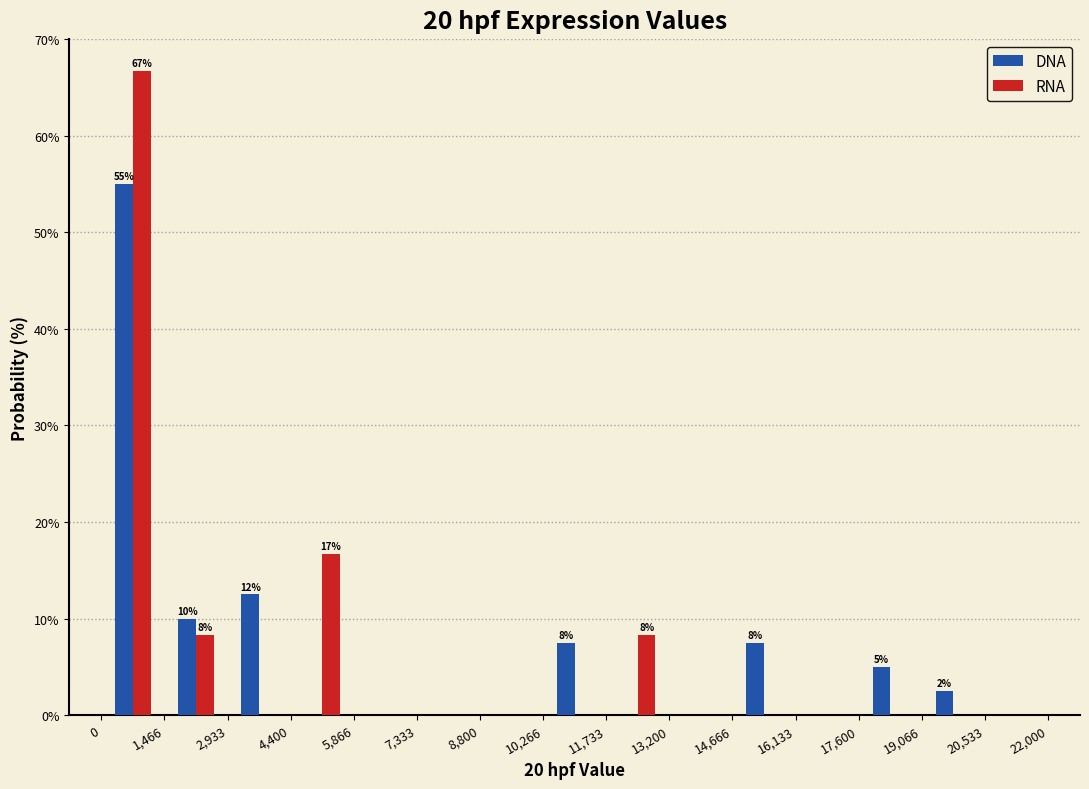

In the DNA series, which range on the x-axis has the tallest bar?

0 to 1,466